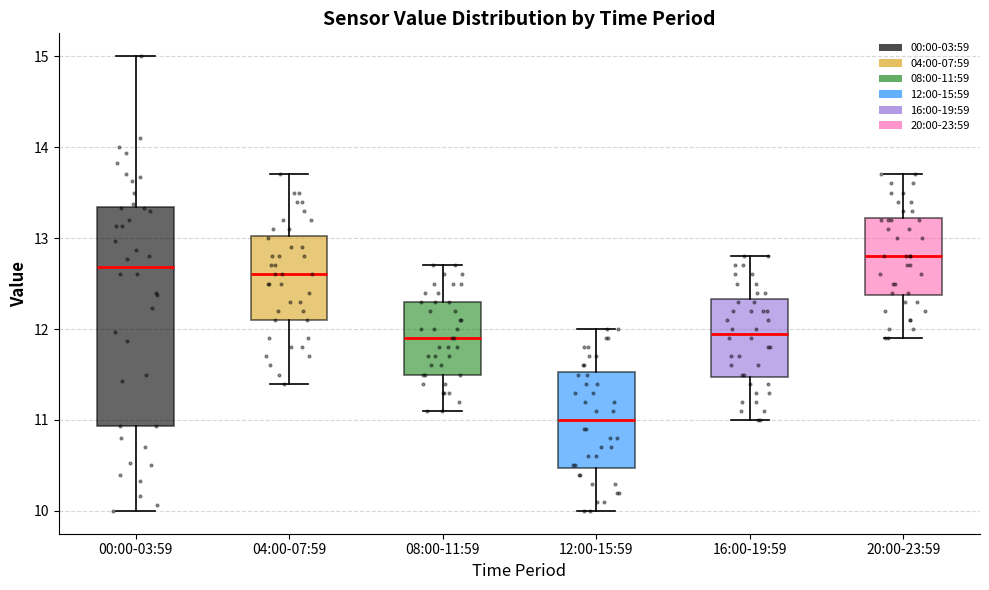

Which box has the highest median line?

20:00-23:59